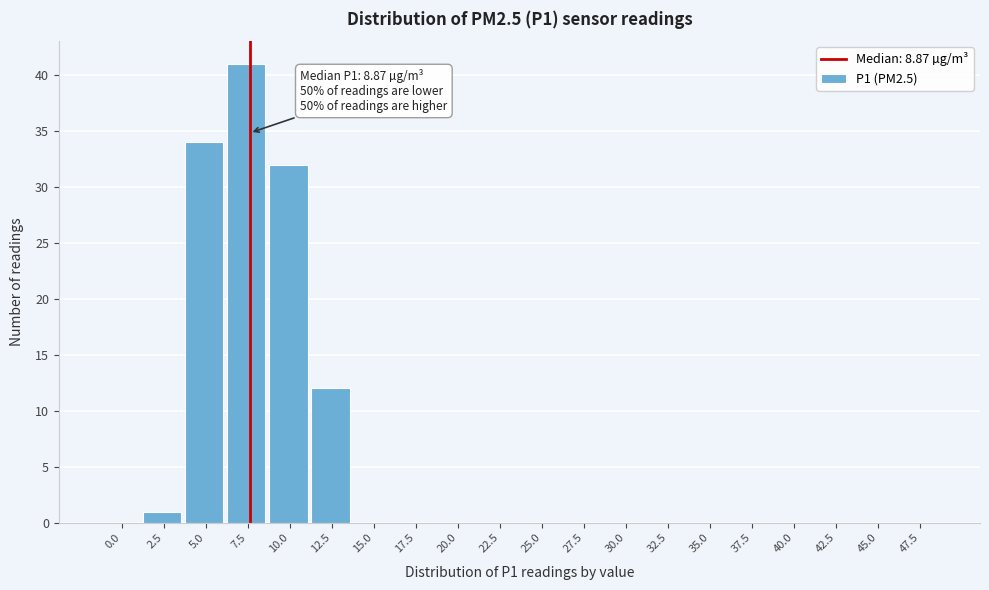

Reading right to left, transcribe all the data shown in this chart.

47.5=0	45.0=0	42.5=0	40.0=0	37.5=0	35.0=0	32.5=0	30.0=0	27.5=0	25.0=0	22.5=0	20.0=0	17.5=0	15.0=0	12.5=12	10.0=32	7.5=41	5.0=34	2.5=1	0.0=0